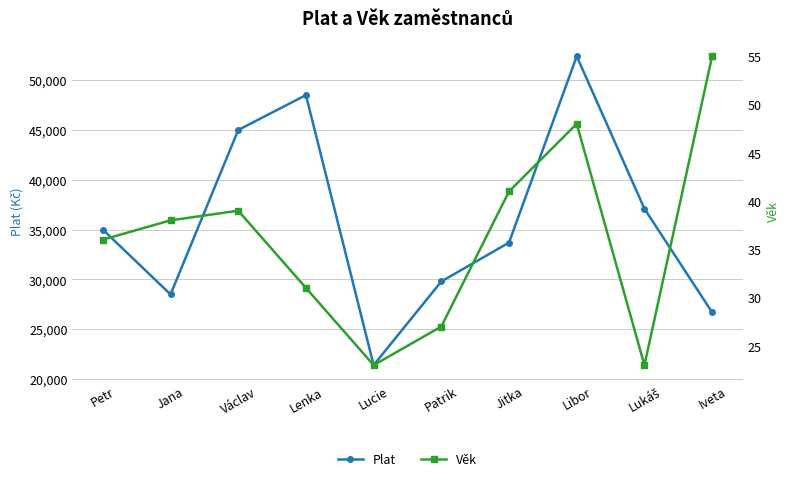

Is it true that Plat equals 48500 at Lenka?

True